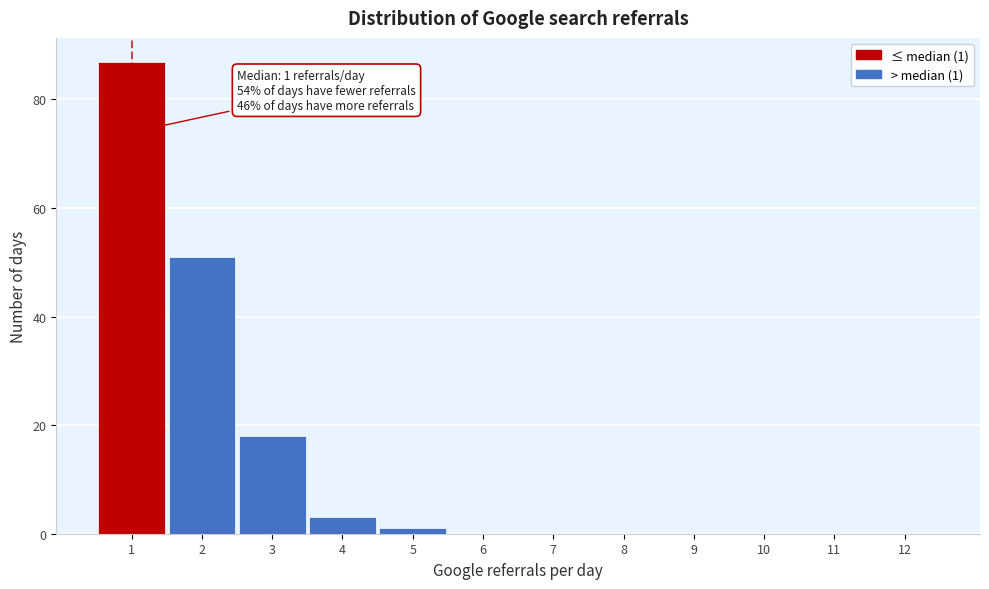

Which range on the x-axis has the tallest bar?

0.5 to 1.5